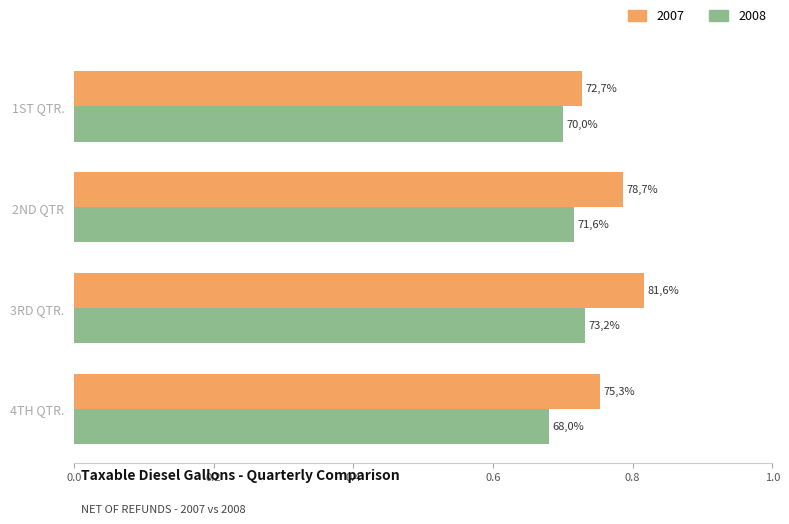

Which series has the largest range (max minus min)?

2007